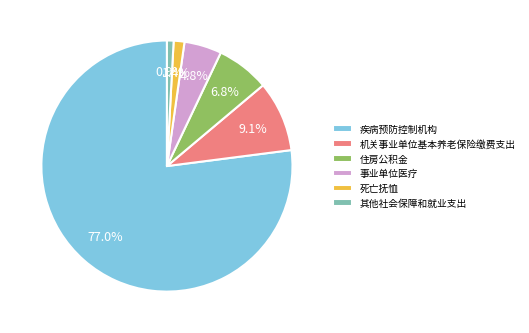

What portion of the pie excludes 疾病预防控制机构?

23.0%